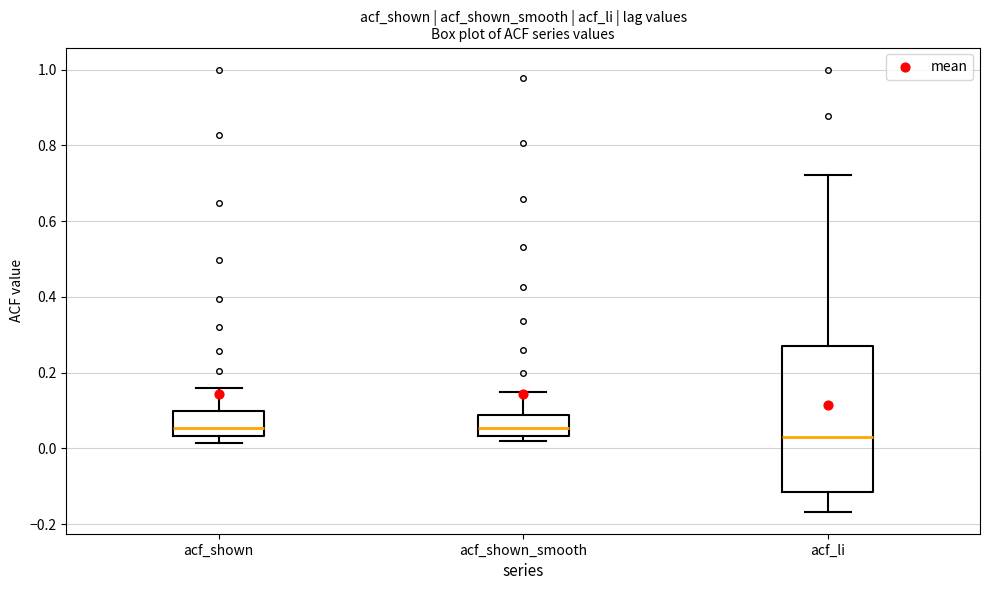

Which box is the tallest, from its lower edge to its upper edge?

acf_li